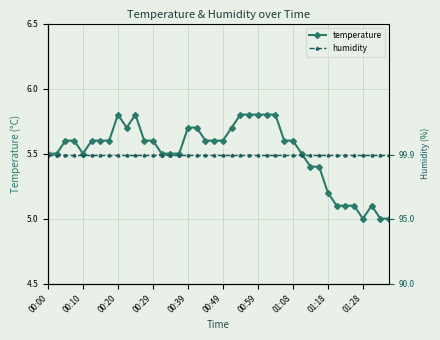

The humidity series shows 22.8 at 26. True or false?

False